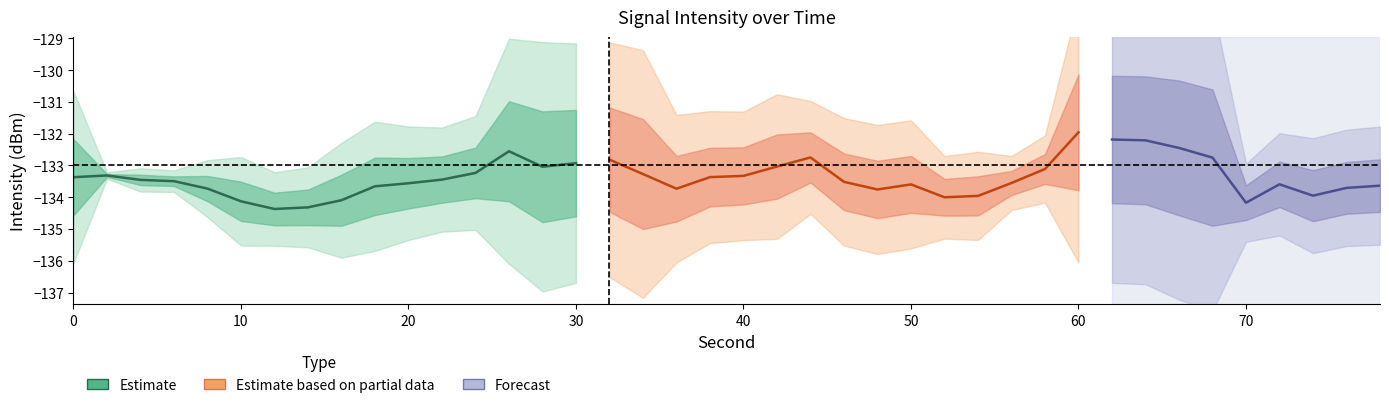

How many data points in second_upper are less than 22?

10